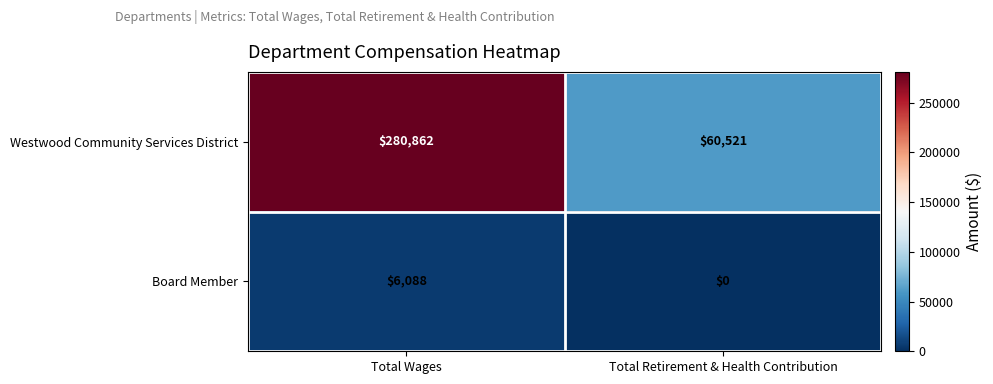

The Board Member series shows 9191 at Total Wages. True or false?

False